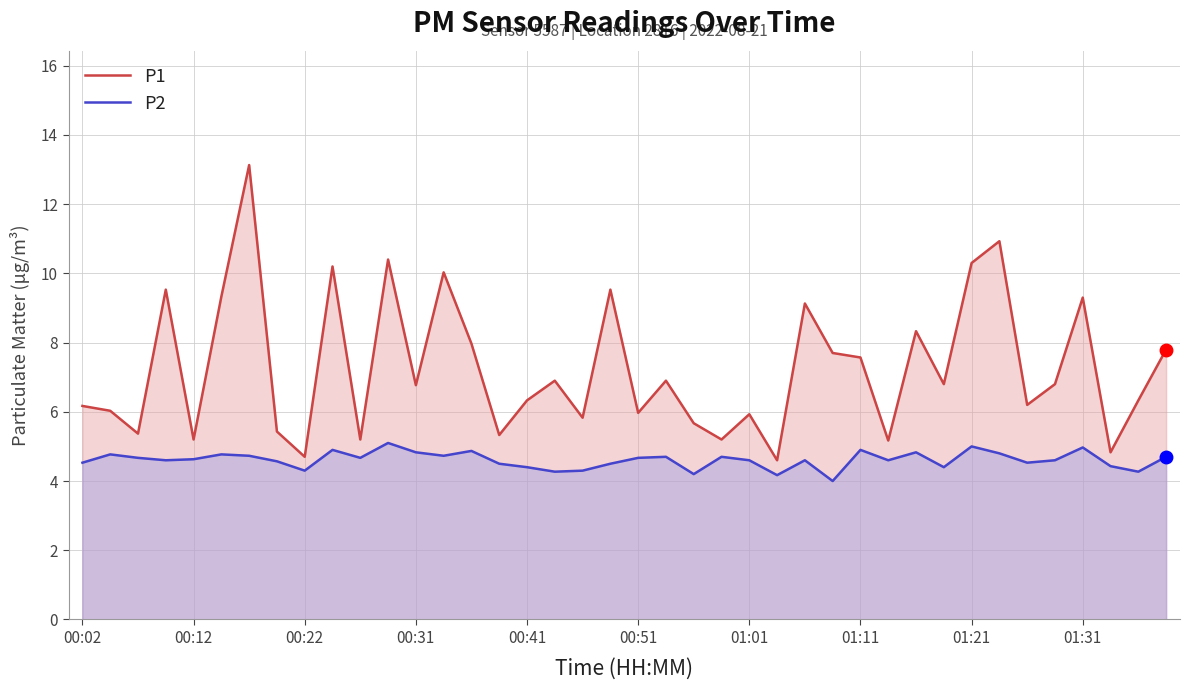

Between 01:01 and 01:11, which series saw the biggest shift?

P1